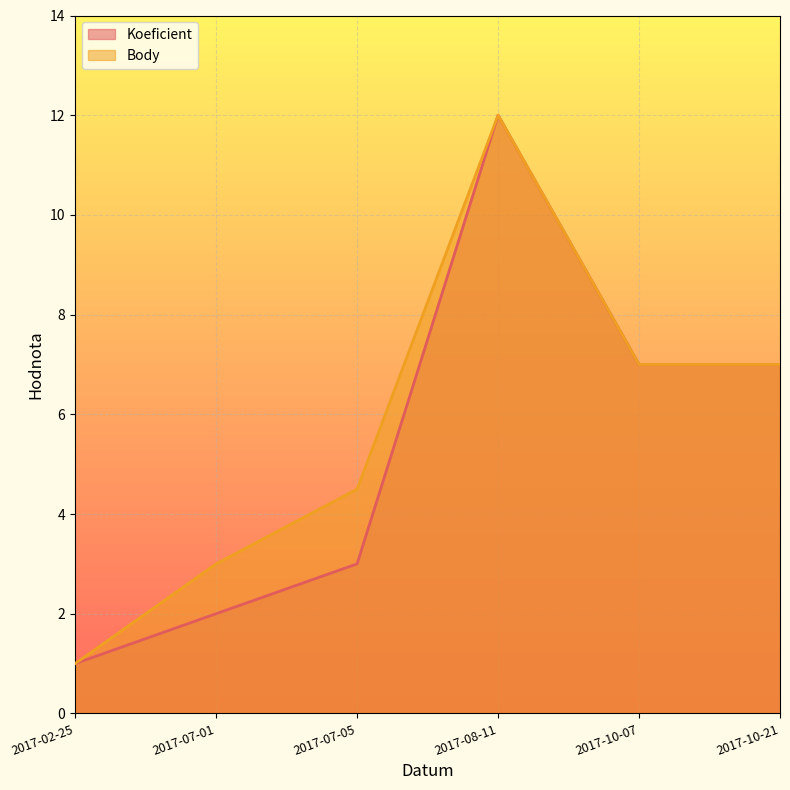

What is the maximum value shown in the chart?

12.0